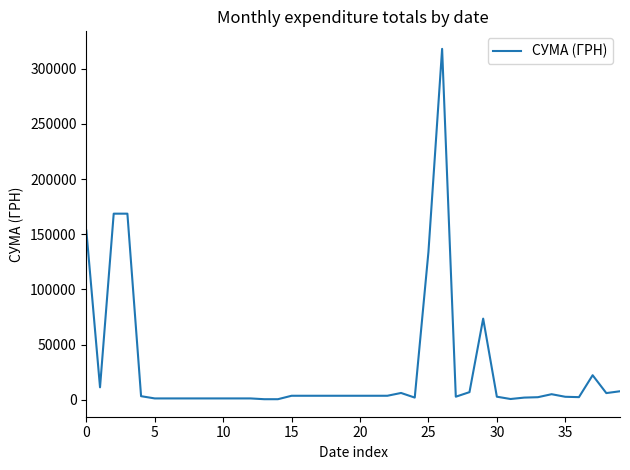

What is the greatest value displayed?

317949.4